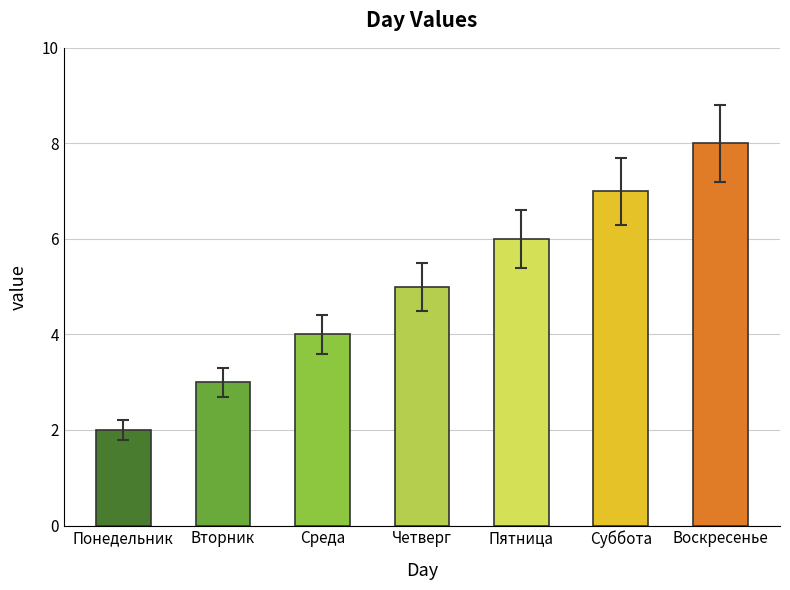

What is the change in value from Понедельник to Среда?

+2